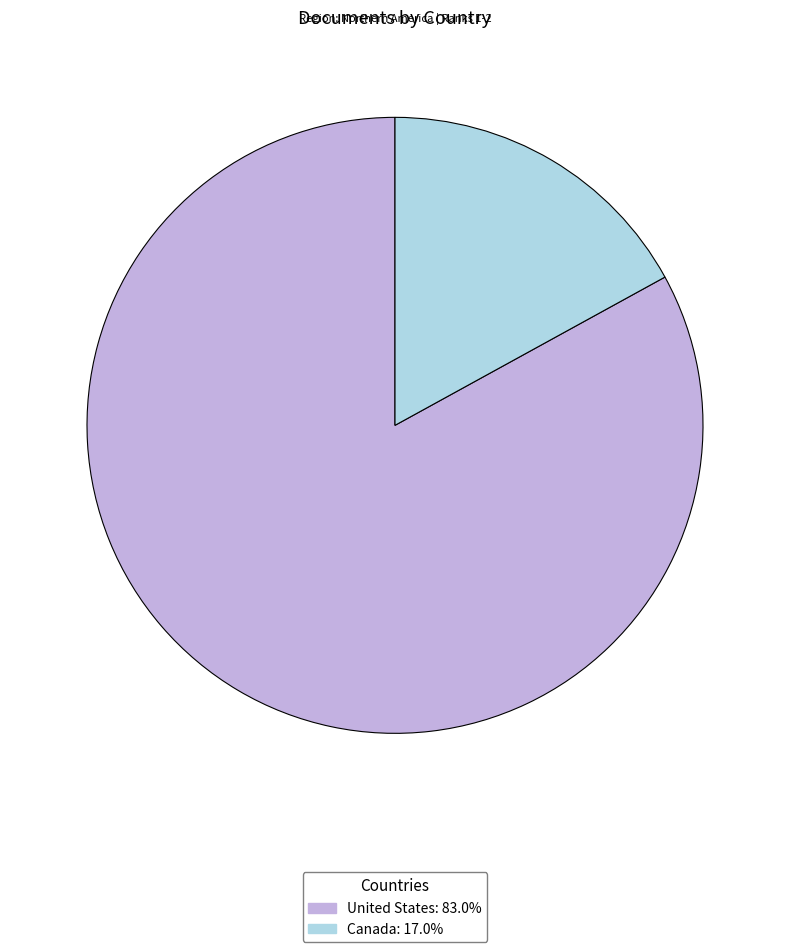

Count the number of slices in the pie.

2